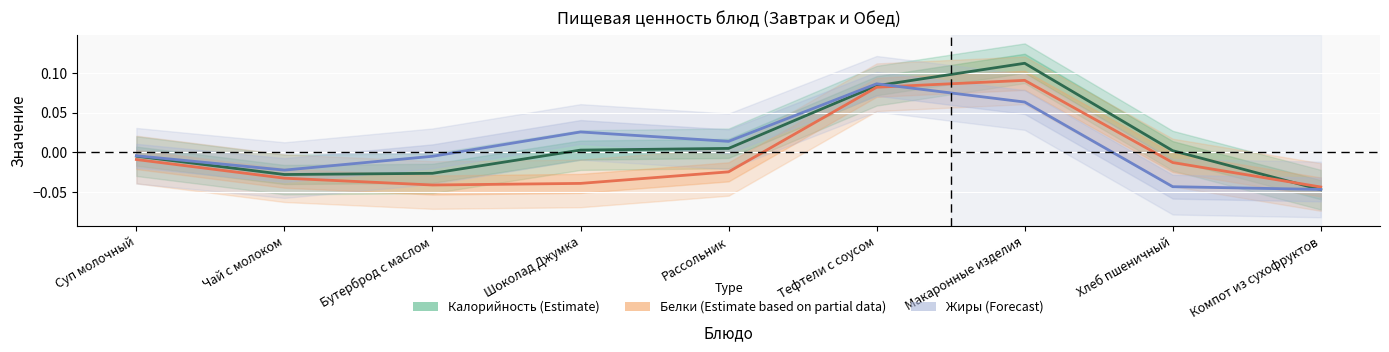

What is the label of the 7th point from the right?

Бутерброд с маслом